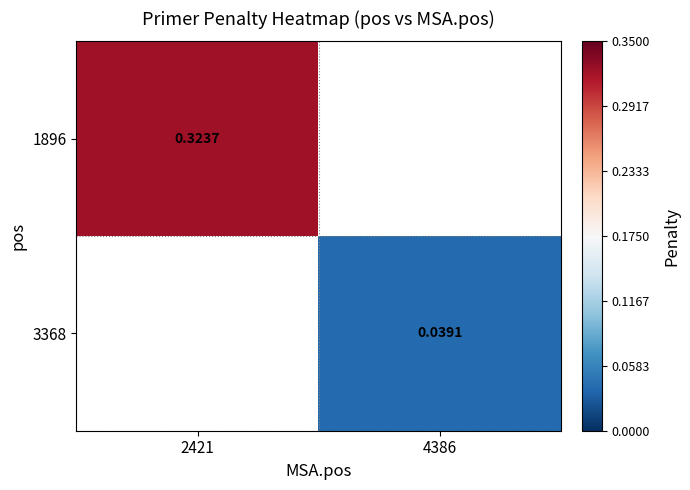

List the labels in order of 3368 value, largest first.

2421, 4386